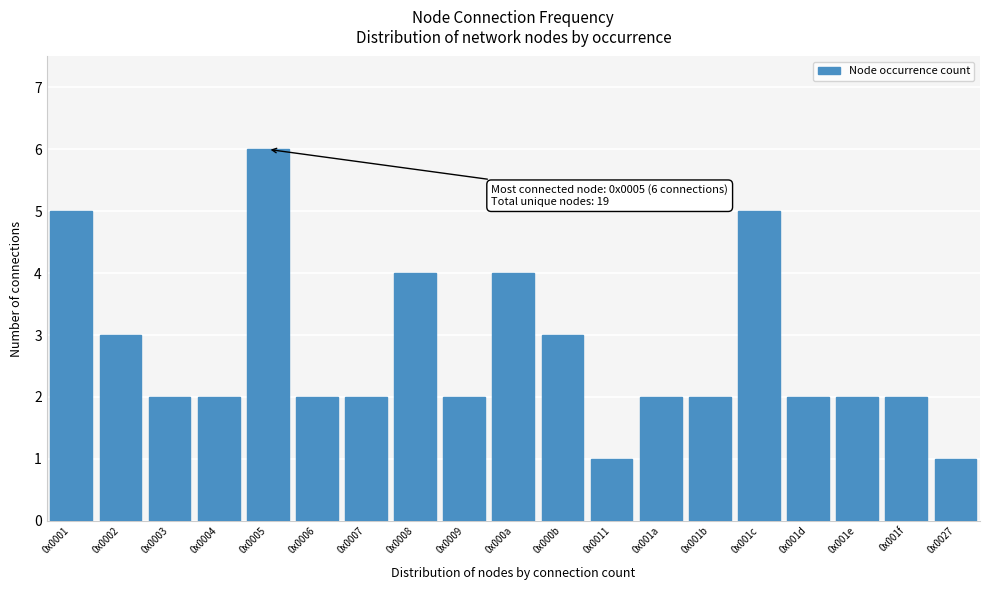

Reading right to left, extract all data points from this chart.

0x0027=1	0x001f=2	0x001e=2	0x001d=2	0x001c=5	0x001b=2	0x001a=2	0x0011=1	0x000b=3	0x000a=4	0x0009=2	0x0008=4	0x0007=2	0x0006=2	0x0005=6	0x0004=2	0x0003=2	0x0002=3	0x0001=5